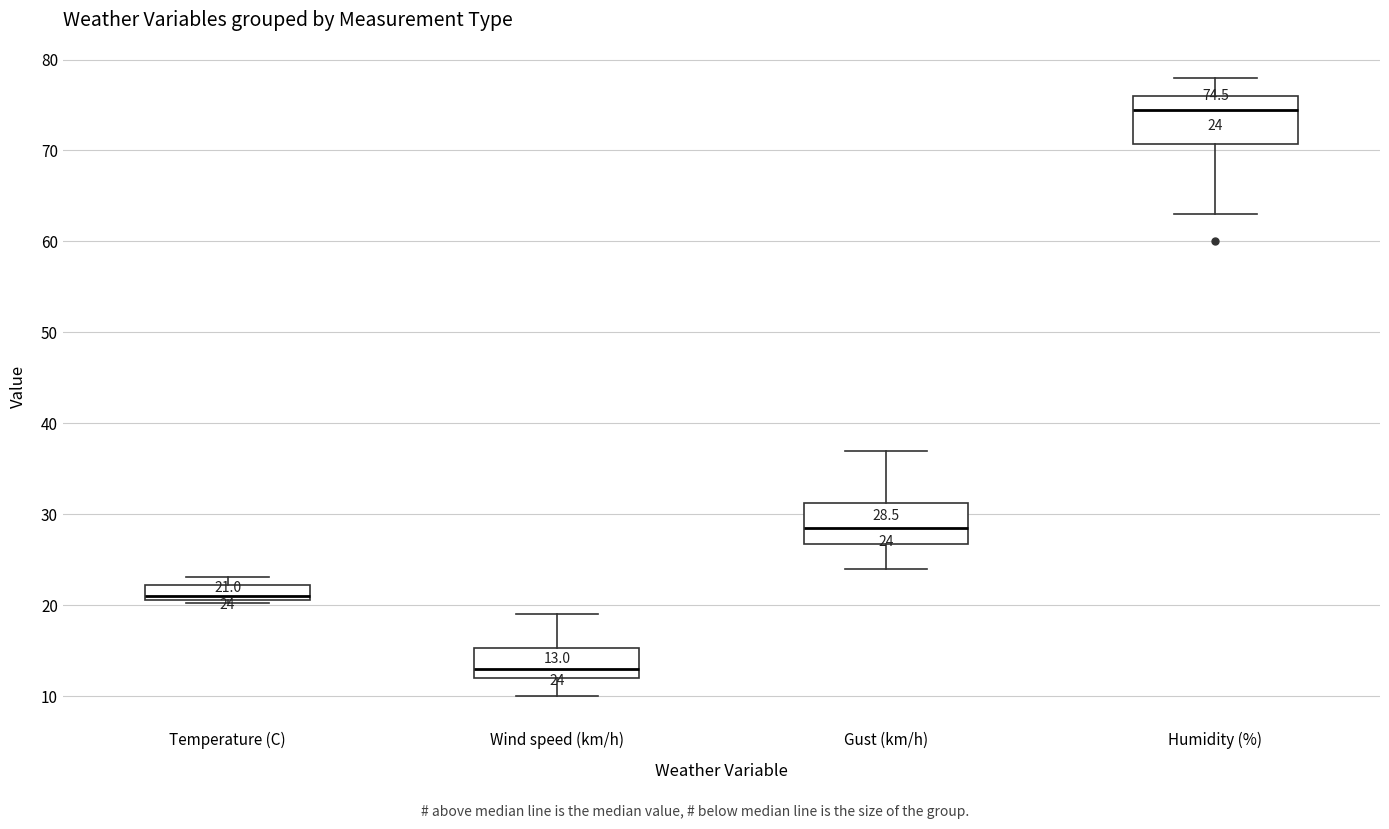

Which box's median line is the lowest?

Wind speed (km/h)